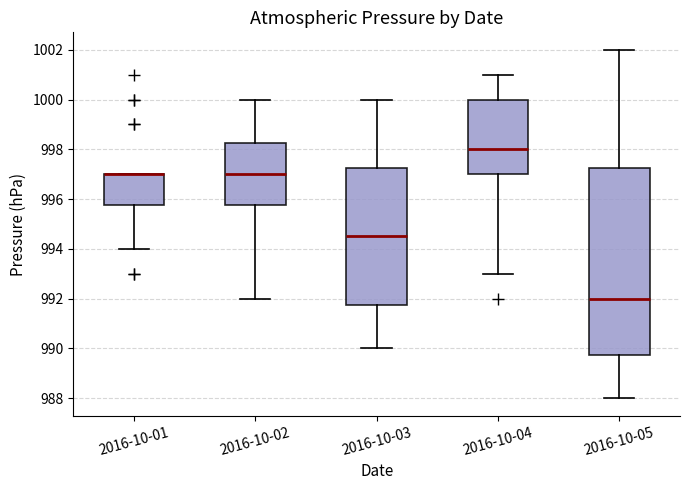

Reading left to right, transcribe this box plot: for each box, give where its median line is, the range the box spans, and where its two whiskers end, as read against the y-axis. The values are not printed on the chart, so give them approximately, as read against the axis.

2016-10-01: median 997.0 (drawn on the box's upper edge), box 995.8 to 997.0, whiskers 994.0 to 997.0
2016-10-02: median 997.0, box 995.8 to 998.2, whiskers 992.0 to 1000.0
2016-10-03: median 994.6, box 991.8 to 997.2, whiskers 990.0 to 1000.0
2016-10-04: median 998.0, box 997.0 to 1000.0, whiskers 993.0 to 1001.0
2016-10-05: median 992.0, box 989.8 to 997.2, whiskers 988.0 to 1002.0